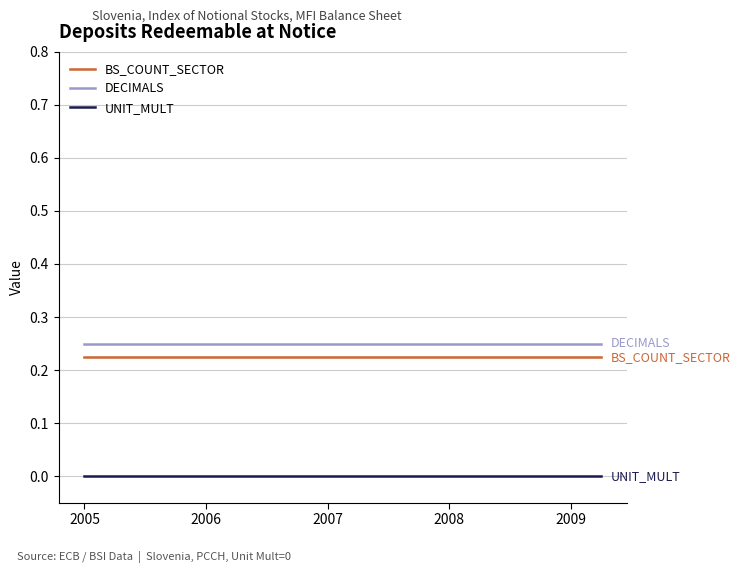

What is the sum of all DECIMALS values?

4.5